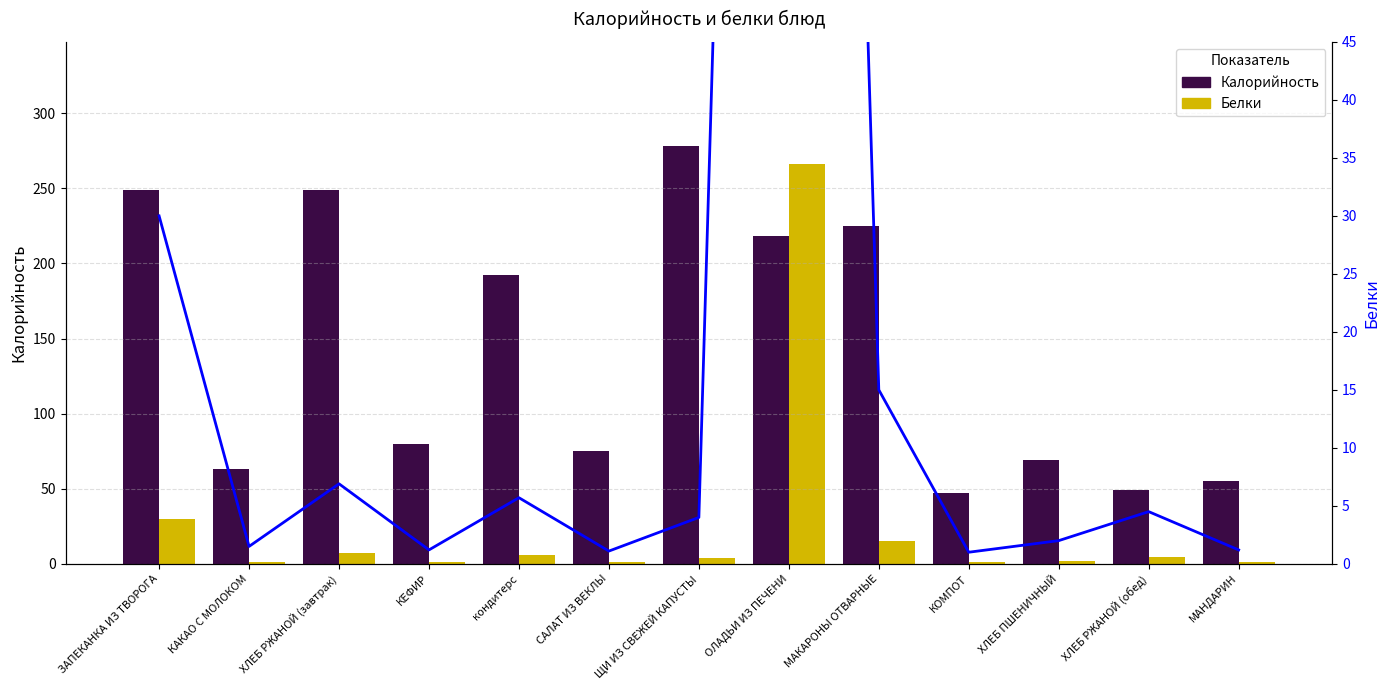

What is the label of the 12th bar from the left?

ХЛЕБ РЖАНОЙ (обед)